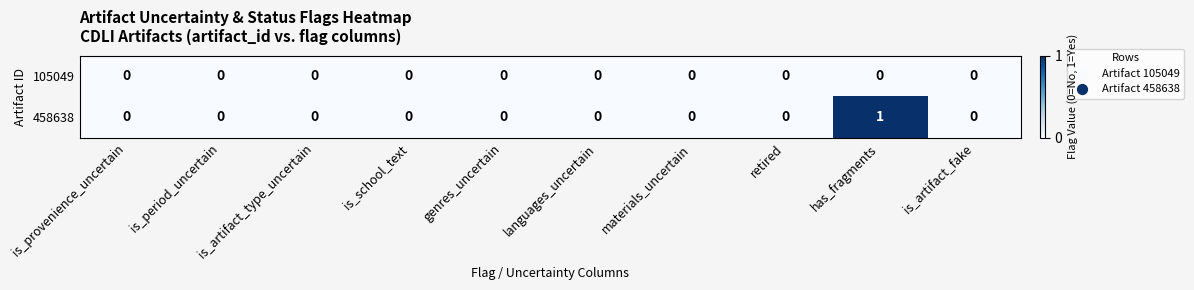

At which category does the chart reach its peak across all series?

has_fragments